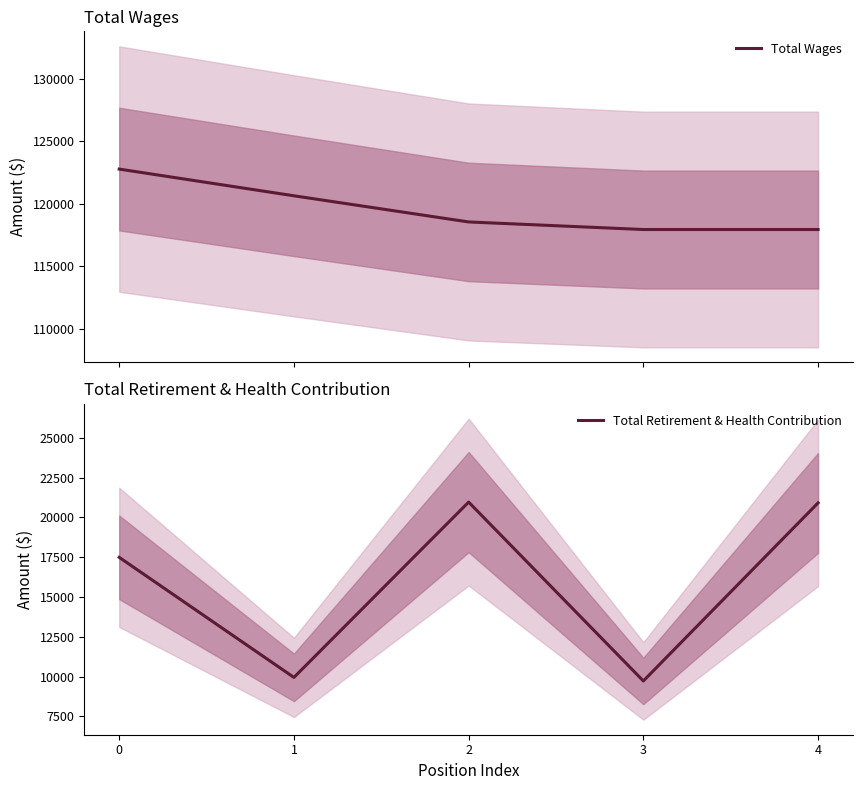

Is it true that Total Retirement & Health Contribution equals 34093.0 at 4?

False